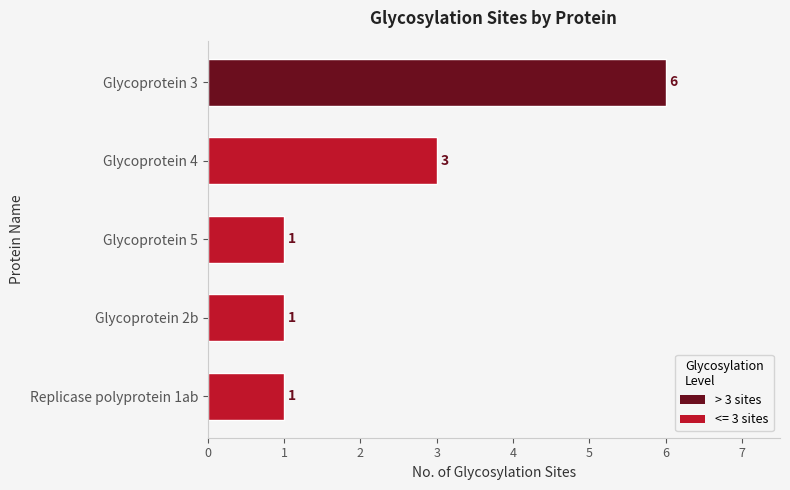

Are the bars grouped side by side (vs. stacked)?

No